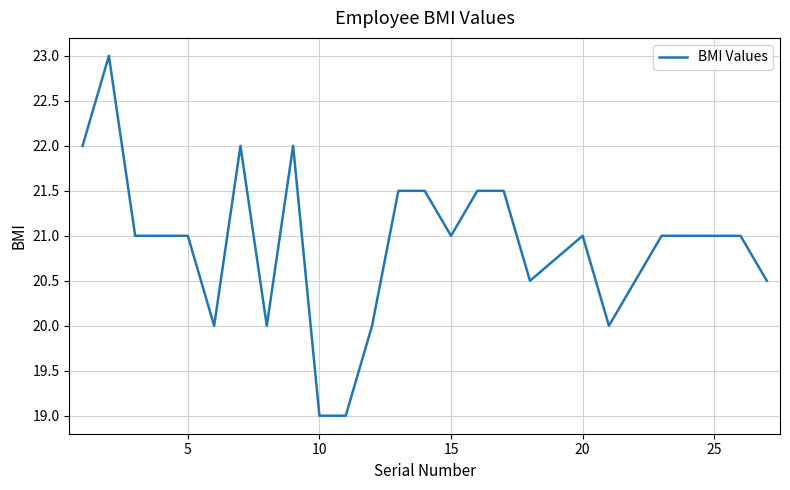

What is the difference between the maximum and minimum values?

4.0